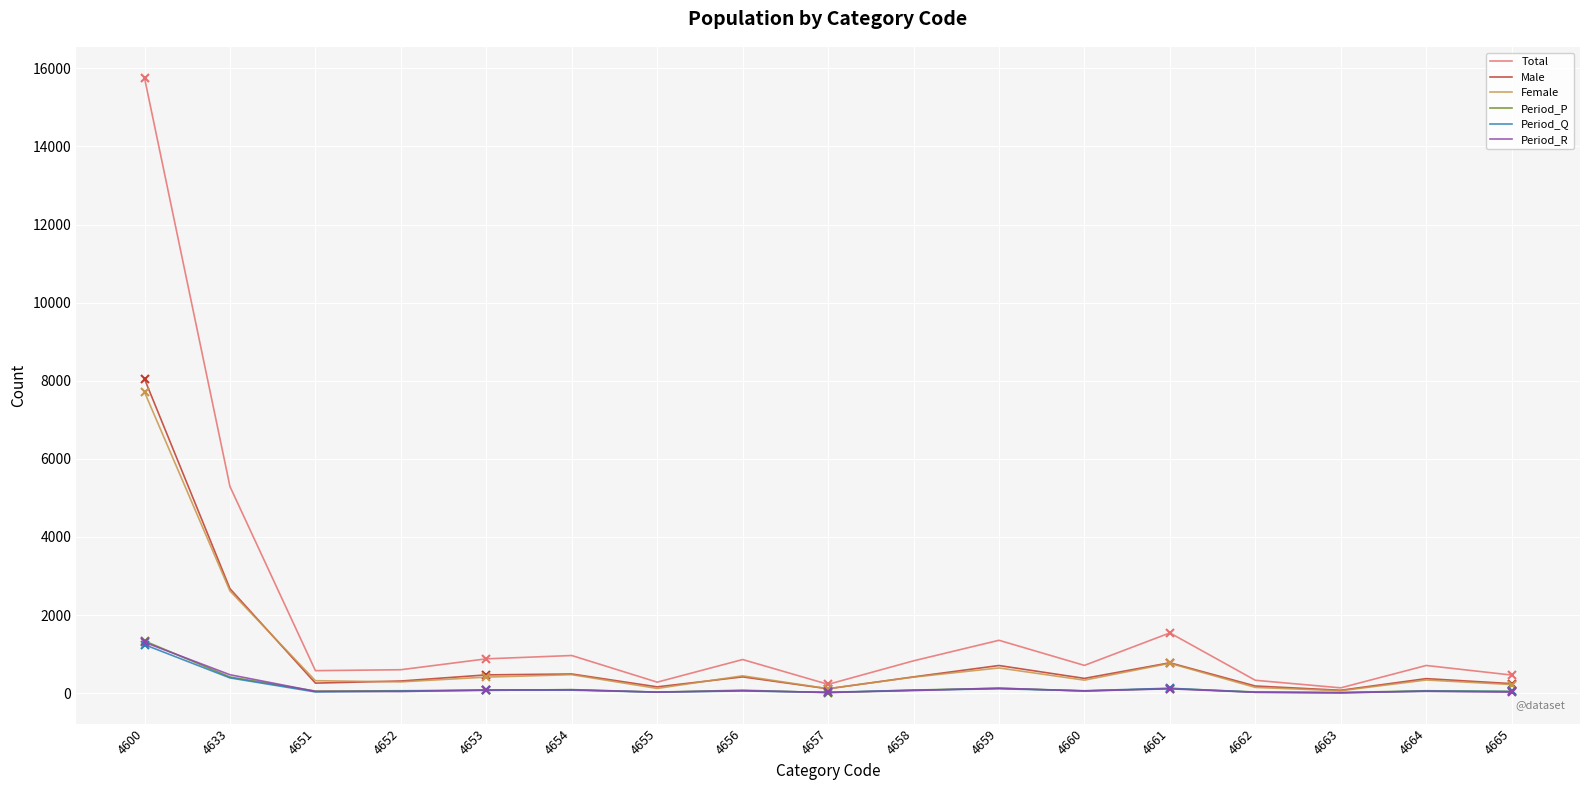

Which series changed the most between 4654 and 4662?

Total